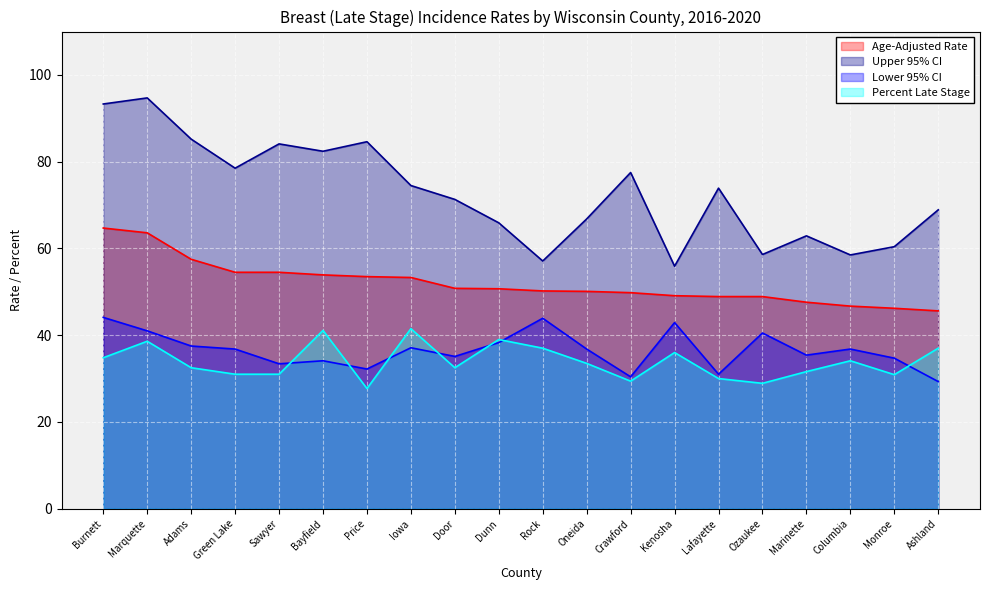

Rank the series by their maximum value, from lowest to highest.

Percent Late Stage, Lower 95% CI, Age-Adjusted Rate, Upper 95% CI